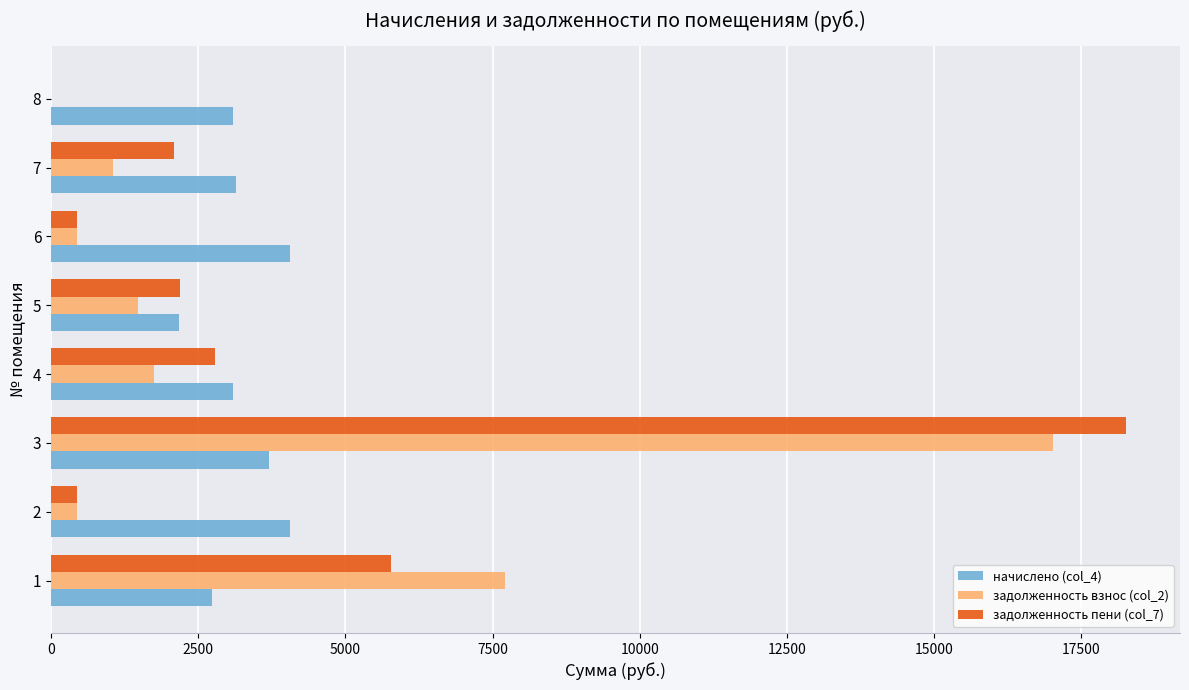

What is the sum of all задолженность взнос (col_2) values?

29921.3